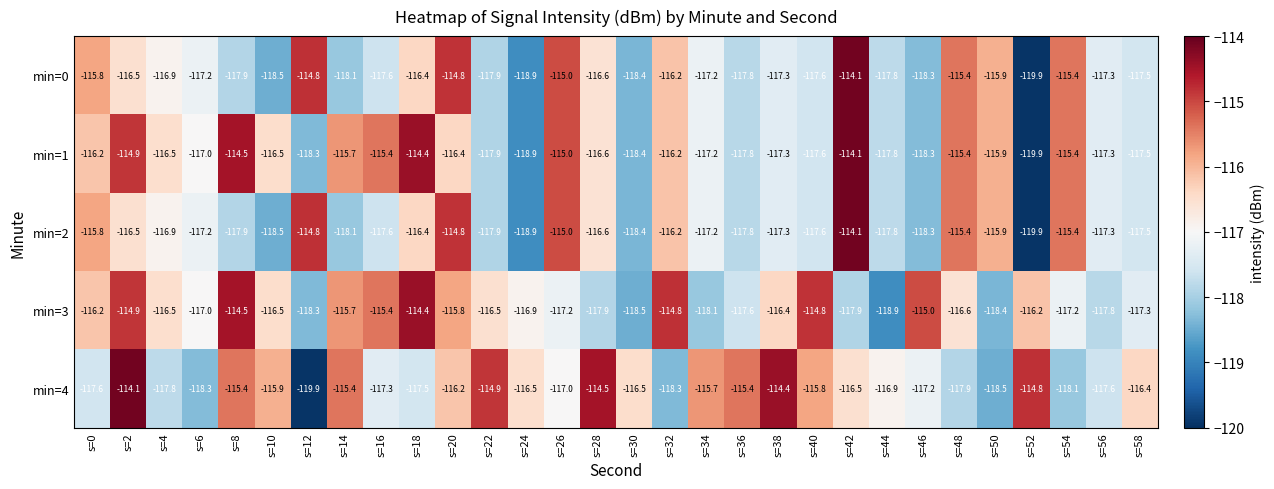

What is the average value of the min=1 series?

-116.7